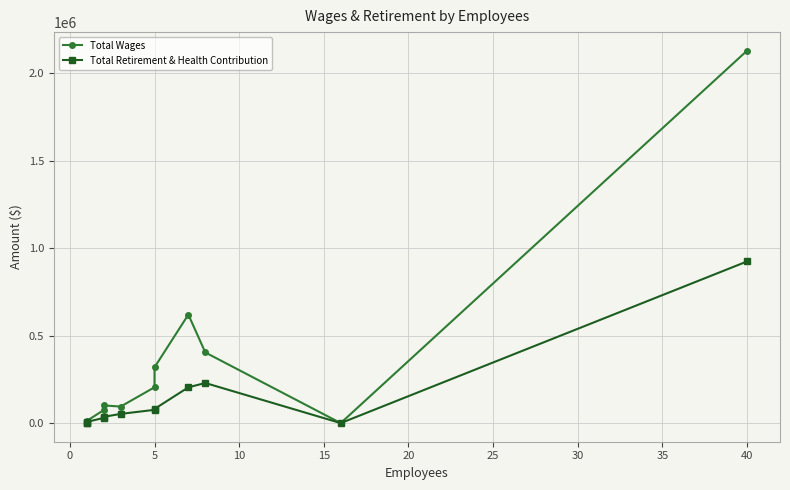

At how many categories does at least one series exceed 1562759?

1